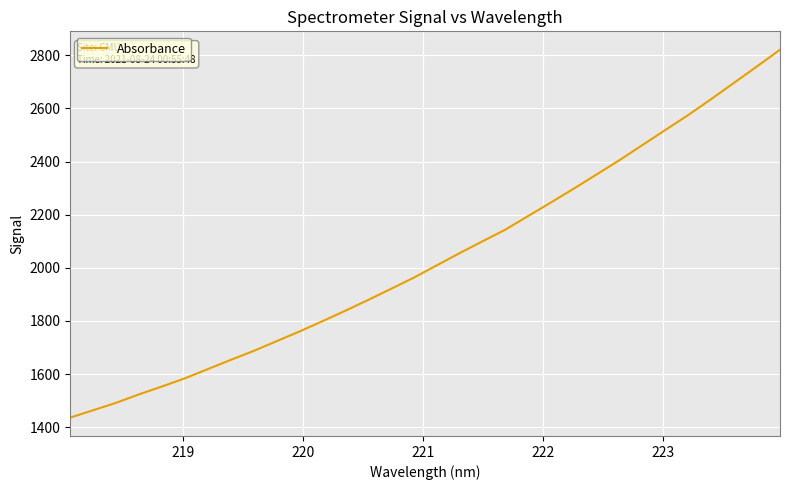

What is the minimum value shown in the chart?

1436.6